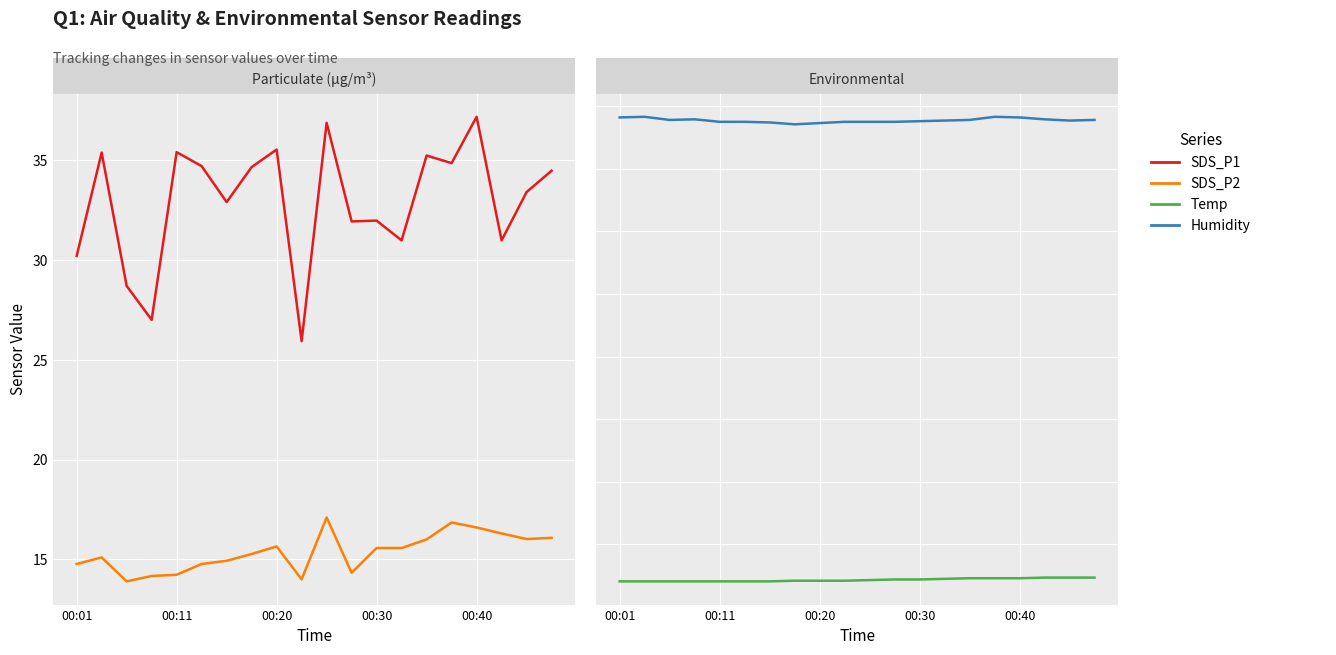

In Humidity, how many points are higher than both neighbors (excluding endpoints)?

3